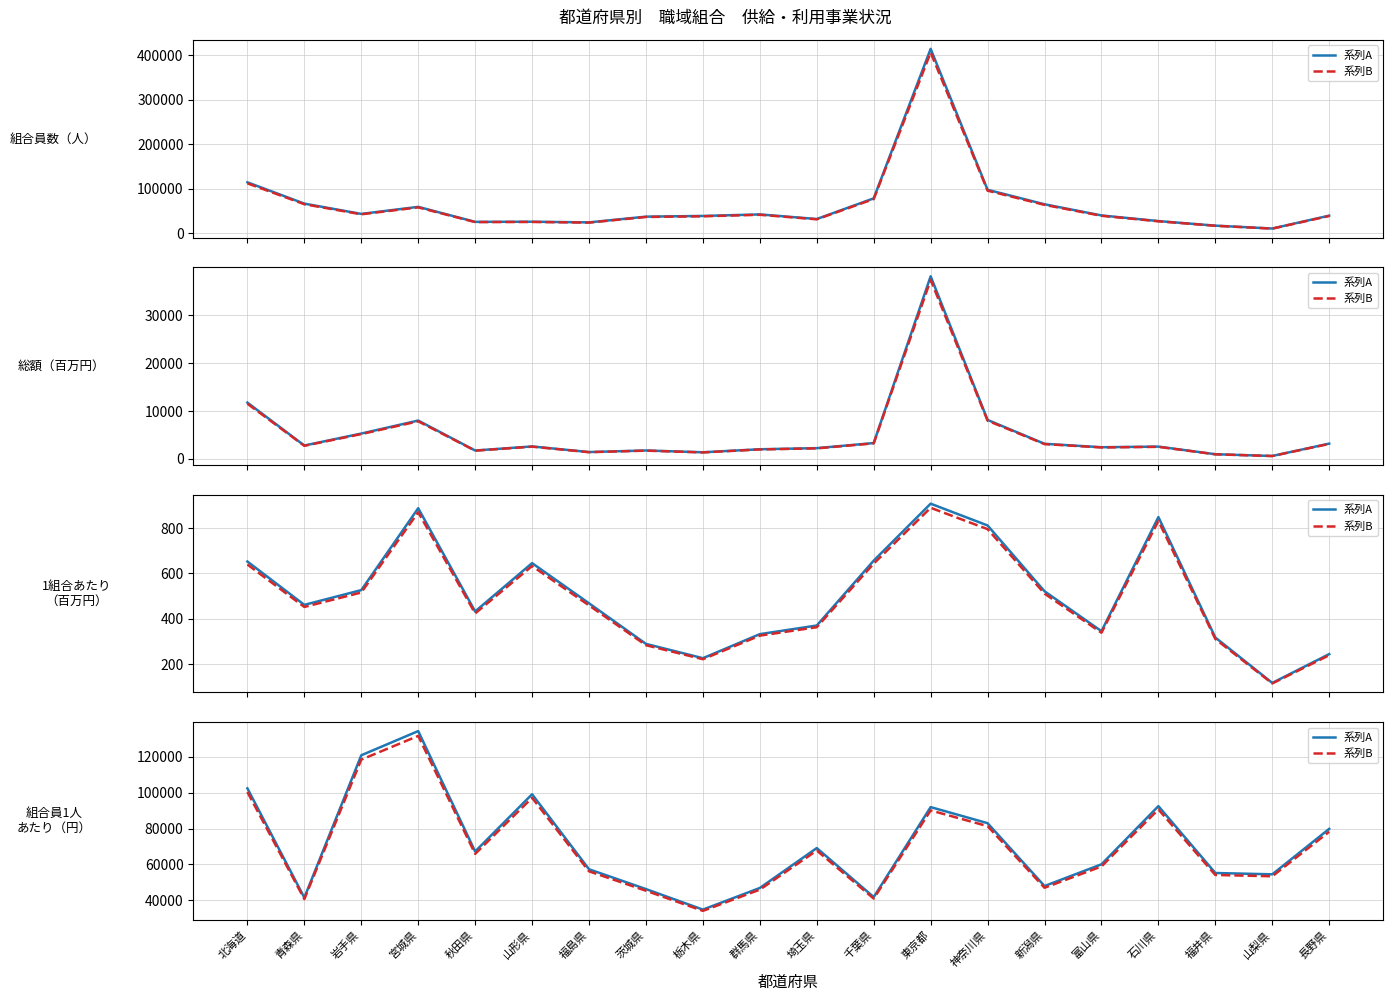

The 系列A series shows 102439.0 at 北海道. True or false?

True